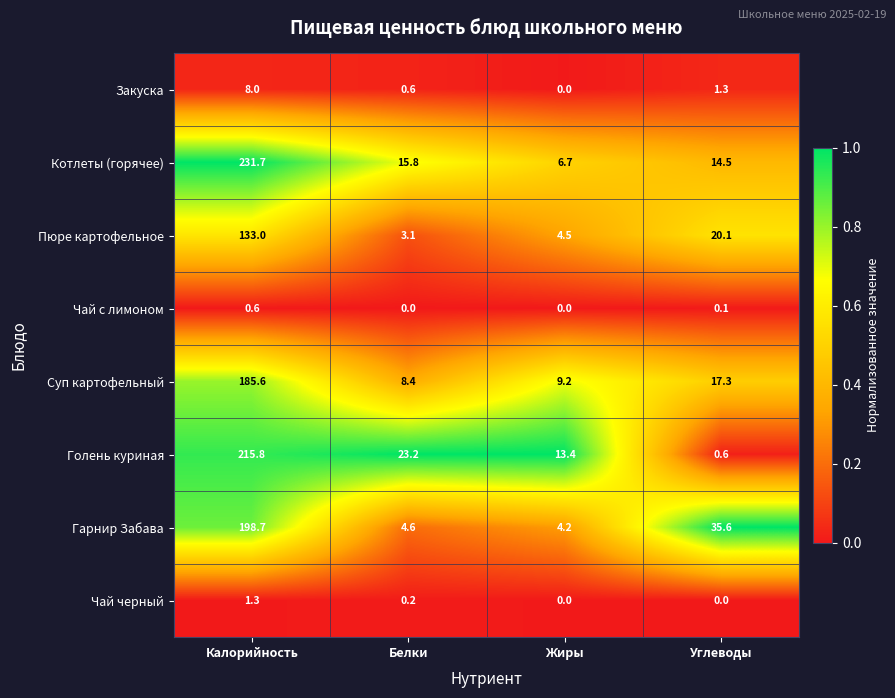

Between Калорийность and Жиры, which series saw the biggest shift?

Котлеты (горячее)